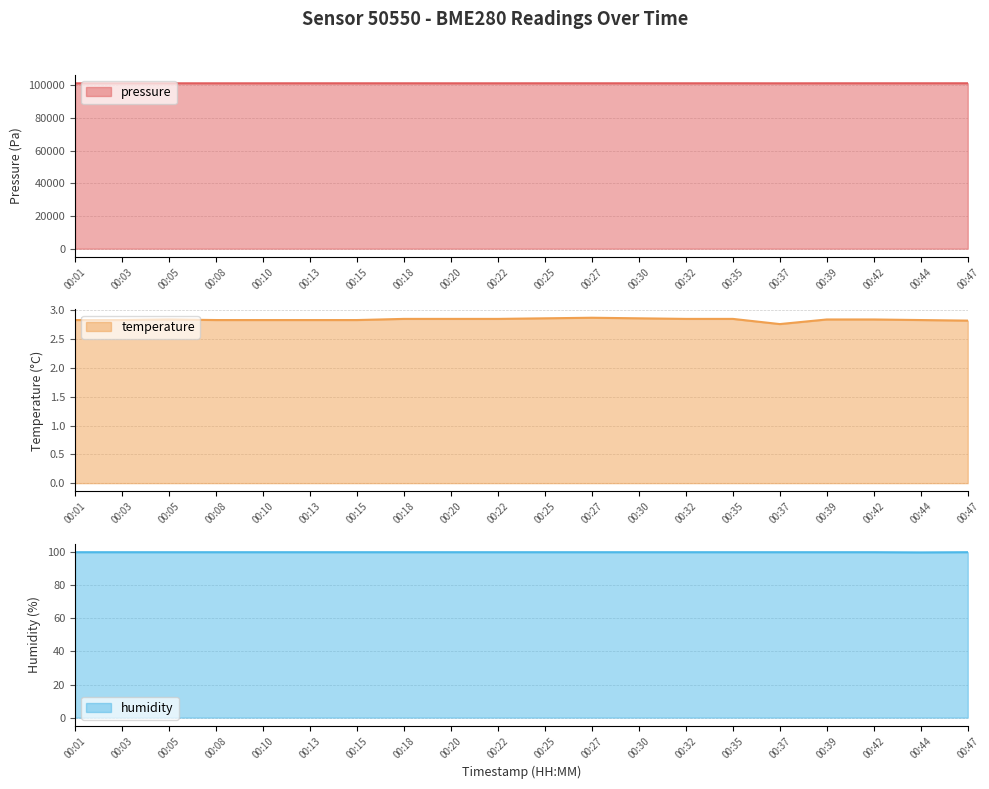

Reading right to left, transcribe all the data shown in this chart.

pressure: 101230.2	101223.8	101217.4	101214.7	101196.7	101217.2	101209.1	101212.7	101212.5	101215.4	101206.4	101205.6	101213.7	101213.8	101216.6	101207.6	101203.0	101212.0	101216.6	101202.2
temperature: 2.8	2.8	2.8	2.8	2.8	2.9	2.9	2.9	2.9	2.9	2.9	2.9	2.9	2.8	2.8	2.8	2.8	2.8	2.8	2.8
humidity: 100.0	99.9	100.0	100.0	100.0	100.0	100.0	100.0	100.0	100.0	100.0	100.0	100.0	100.0	100.0	100.0	100.0	100.0	100.0	100.0